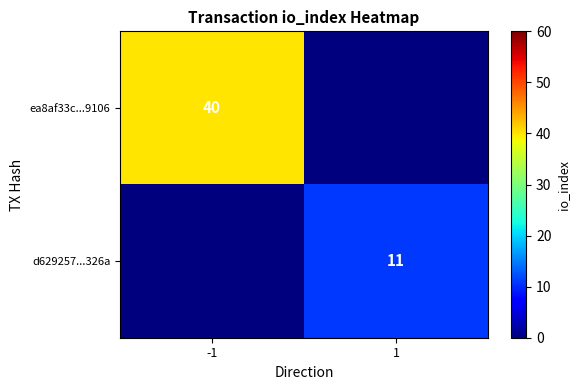

Is the value of ea8af33c...9106 at -1 greater than the value of d629257...326a at 1?

Yes